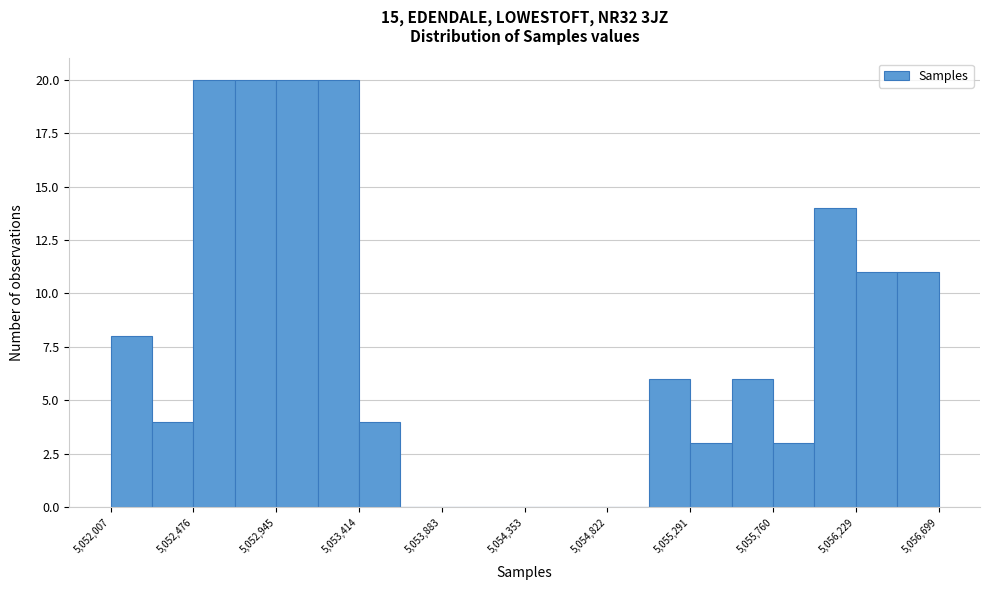

Reading left to right, list every bar in this chart as the range it spans on the x-axis followed by its height. Neither the bar edges nor the heights are printed on the chart, so give them approximately, as read against the axes.

5052000 to 5052250: 8
5052250 to 5052500: 4
5052500 to 5052700: 20
5052700 to 5052950: 20
5052950 to 5053200: 20
5053200 to 5053400: 20
5053400 to 5053650: 4
5053650 to 5053900: 0
5053900 to 5054100: 0
5054100 to 5054350: 0
5054350 to 5054600: 0
5054600 to 5054800: 0
5054800 to 5055050: 0
5055050 to 5055300: 6
5055300 to 5055550: 3
5055550 to 5055750: 6
5055750 to 5056000: 3
5056000 to 5056250: 14
5056250 to 5056450: 11
5056450 to 5056700: 11